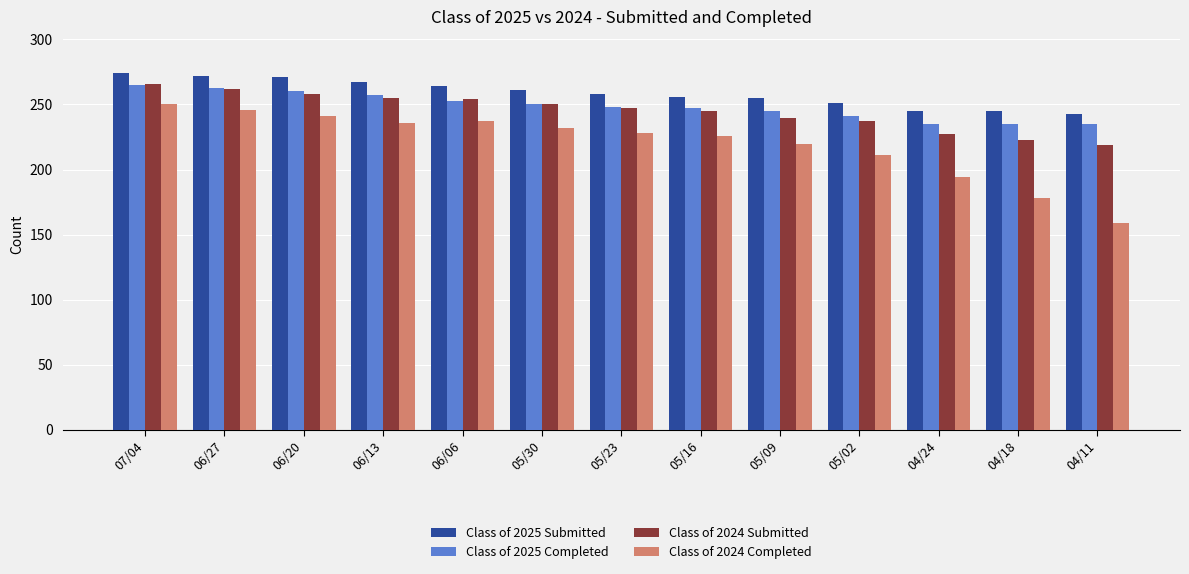

How many groups of bars are there?

13